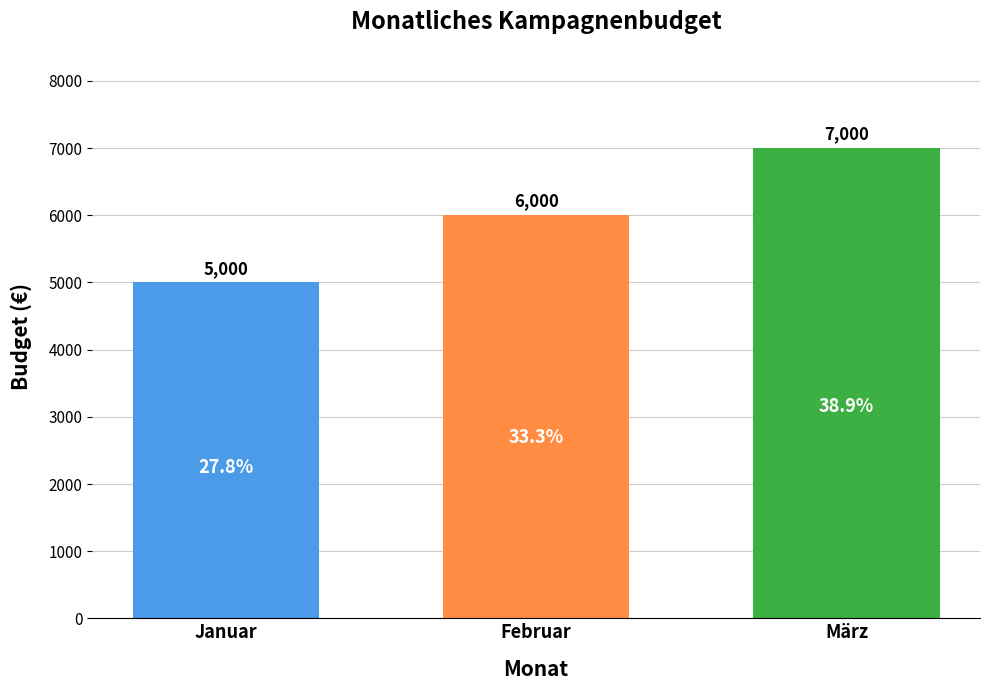

What is the sum of all values?

18000